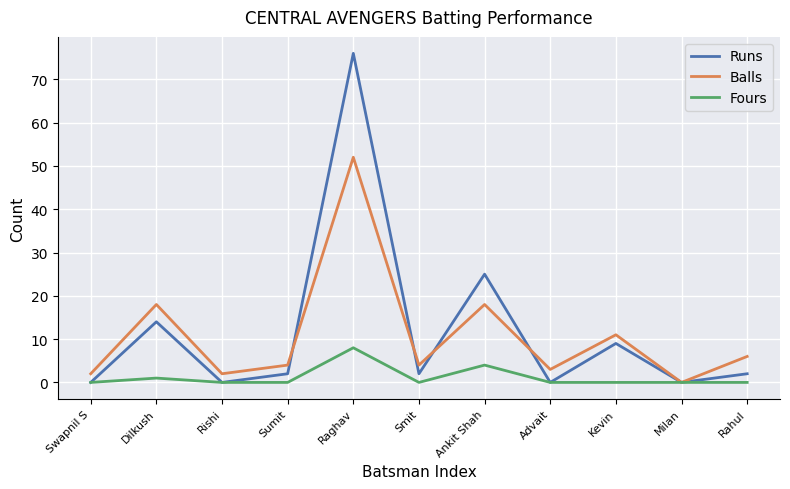

Reading right to left, list all the values displayed in this chart.

Runs: 2	0	9	0	25	2	76	2	0	14	0
Balls: 6	0	11	3	18	4	52	4	2	18	2
Fours: 0	0	0	0	4	0	8	0	0	1	0